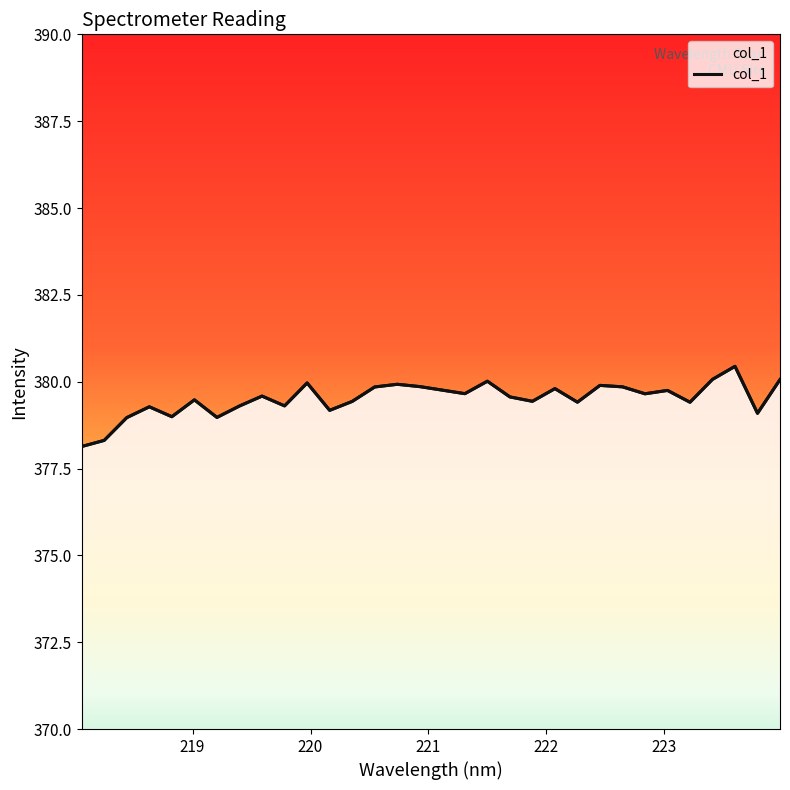

What is the maximum value shown in the chart?

380.4